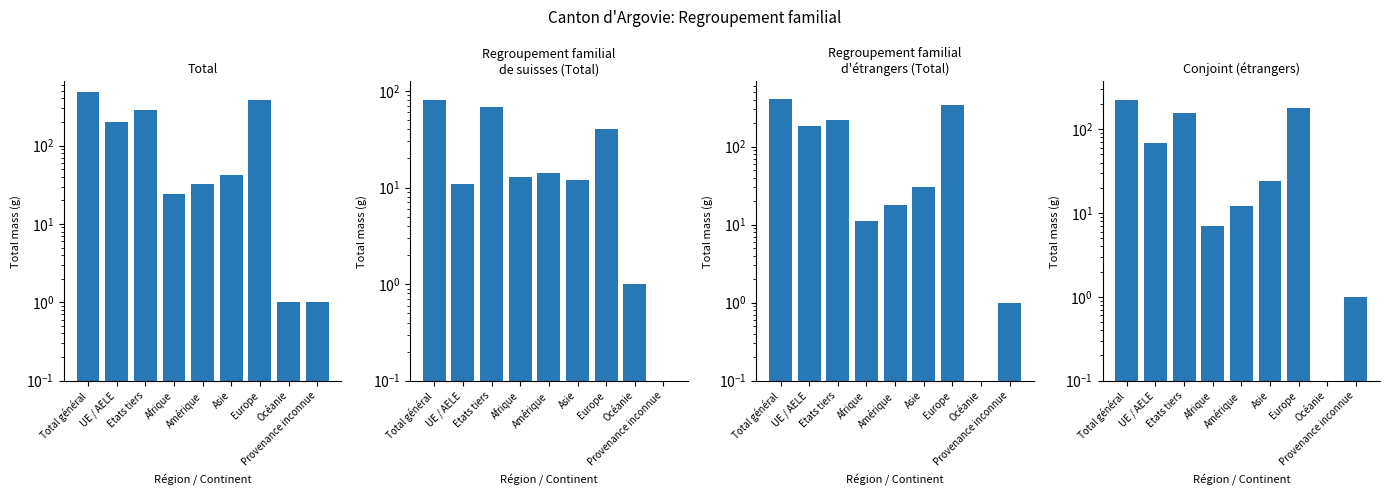

Which series changed the most between Amérique and Asie?

Regroupement familial d etrangers (Total)